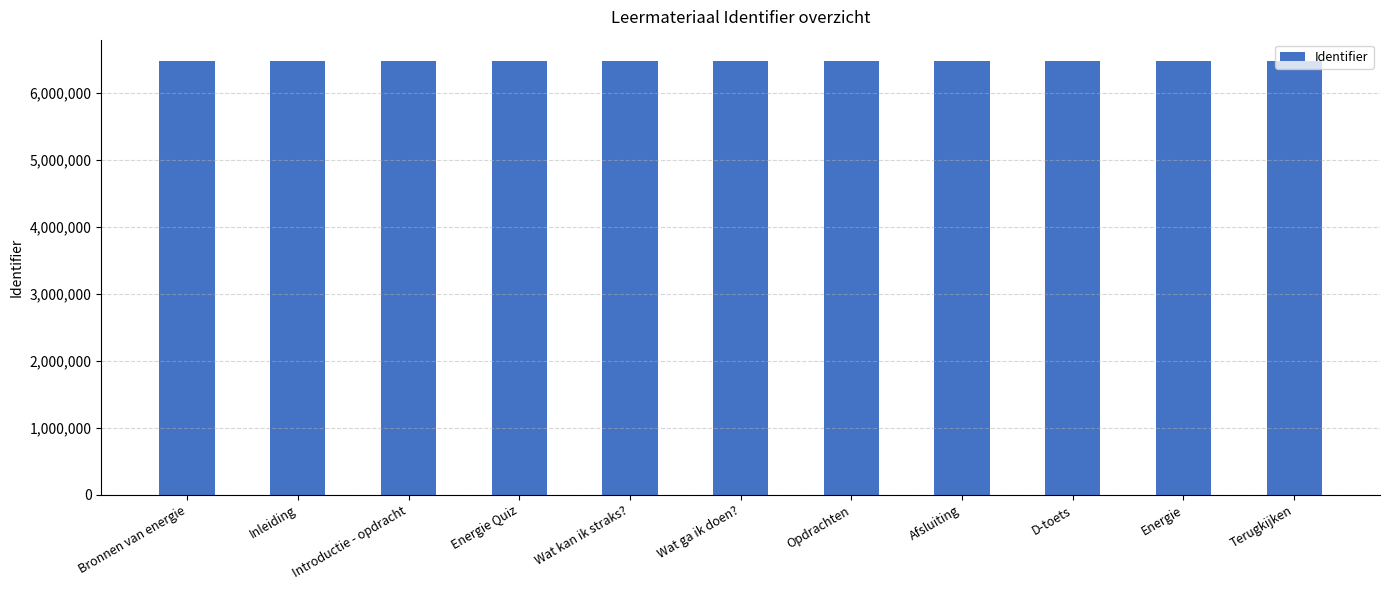

What is the maximum value shown in the chart?

6472540